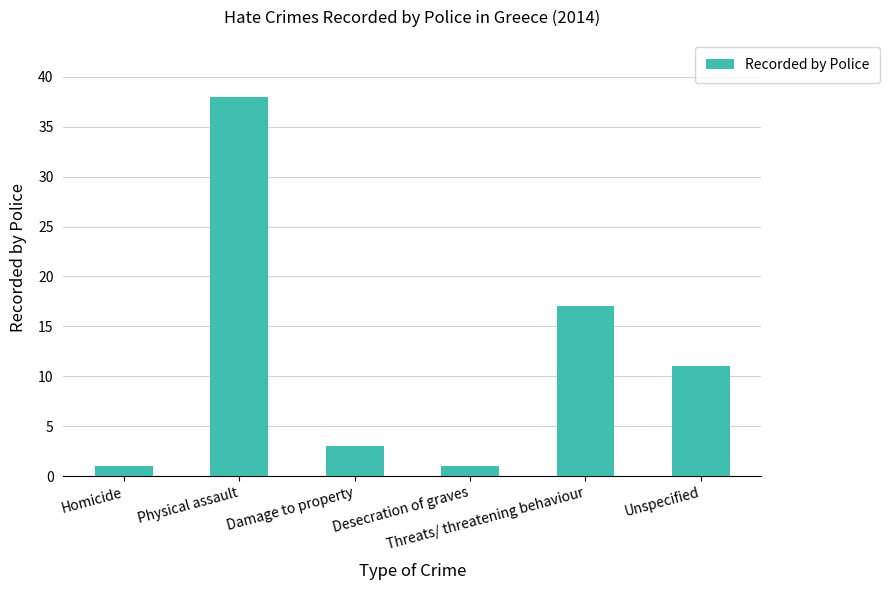

What is the sum of all values?

71